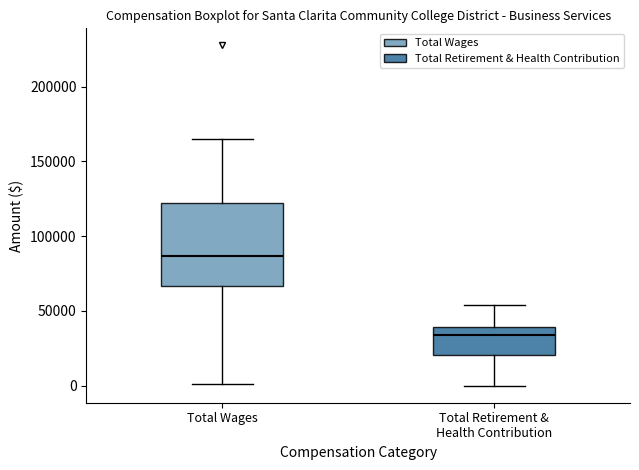

Where does the upper whisker of the box for Total Wages end on the y-axis? The values are not printed on the chart, so give them approximately, as read against the axis.

165000